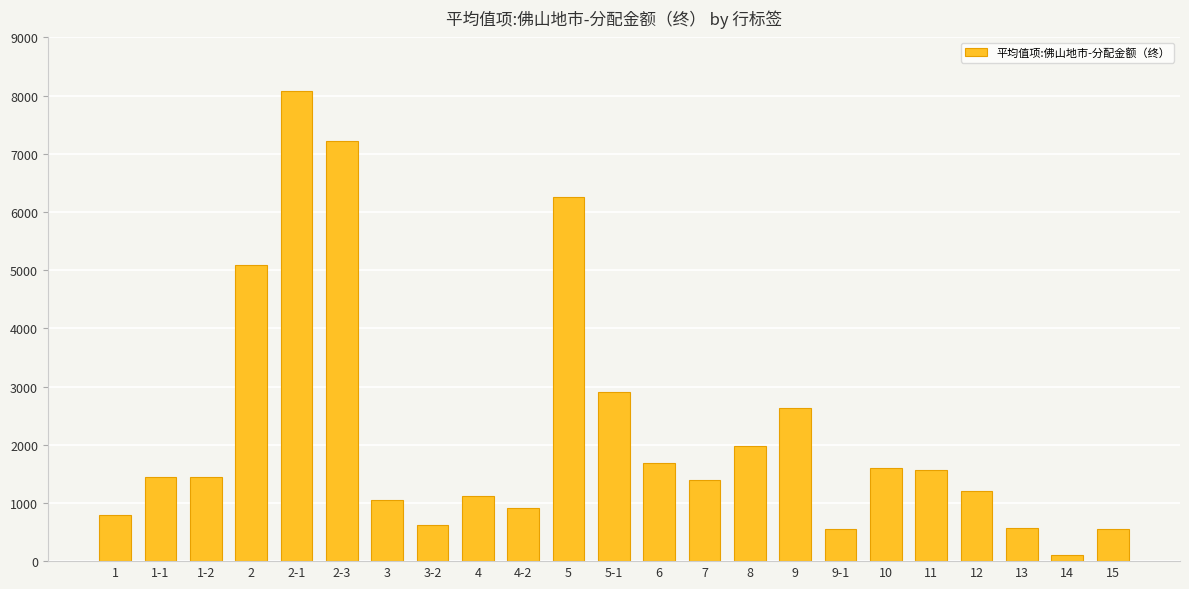

How many data points does each series have?

23